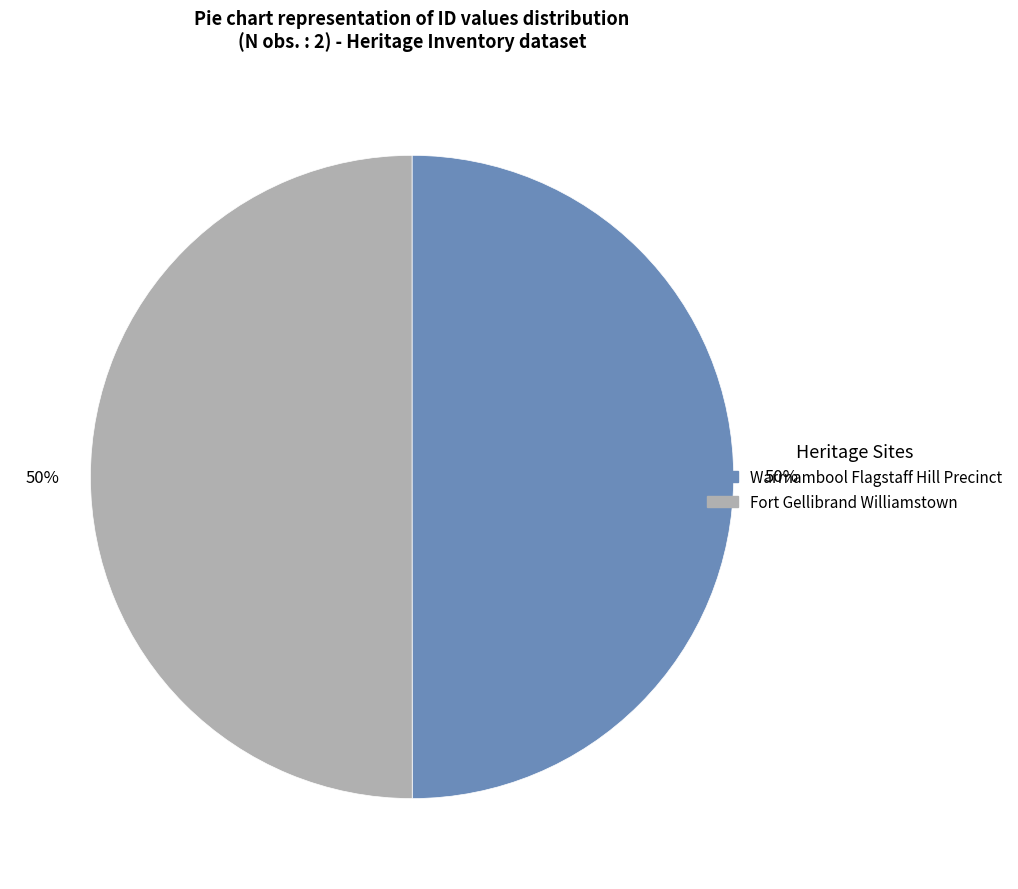

To the nearest percent, what is the combined percentage of Fort Gellibrand Williamstown and Warrnambool Flagstaff Hill Precinct?

100%